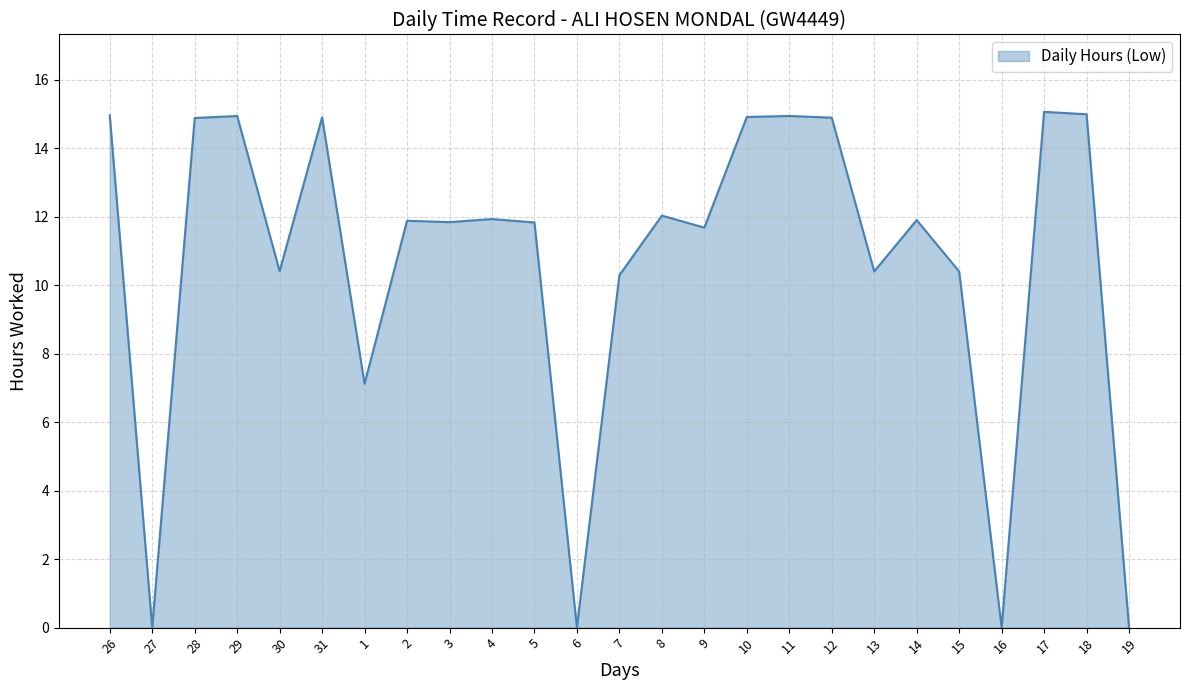

Is it true that the value at 30 is 13.6?

False